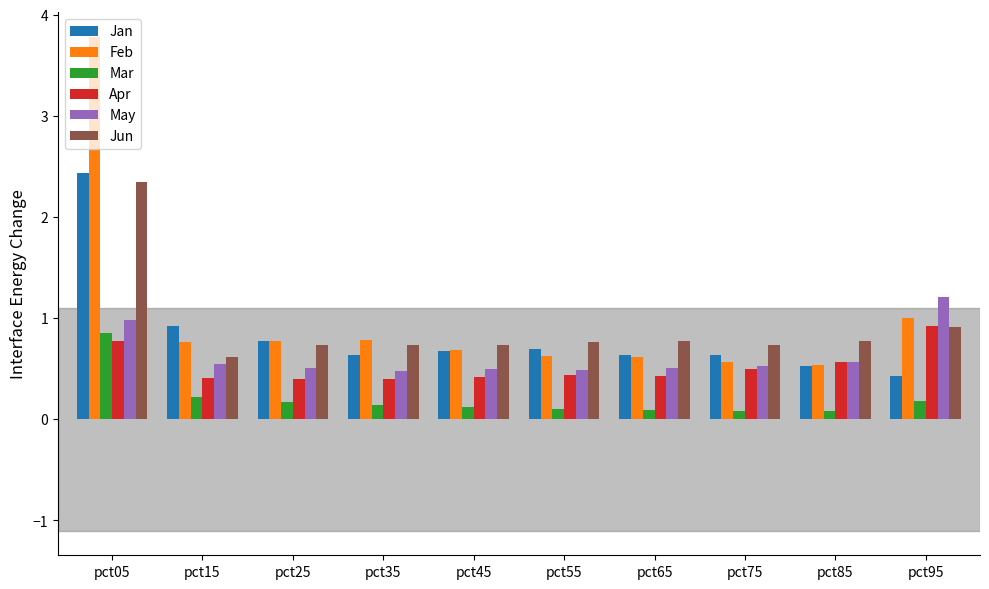

How many series are shown in this chart?

6